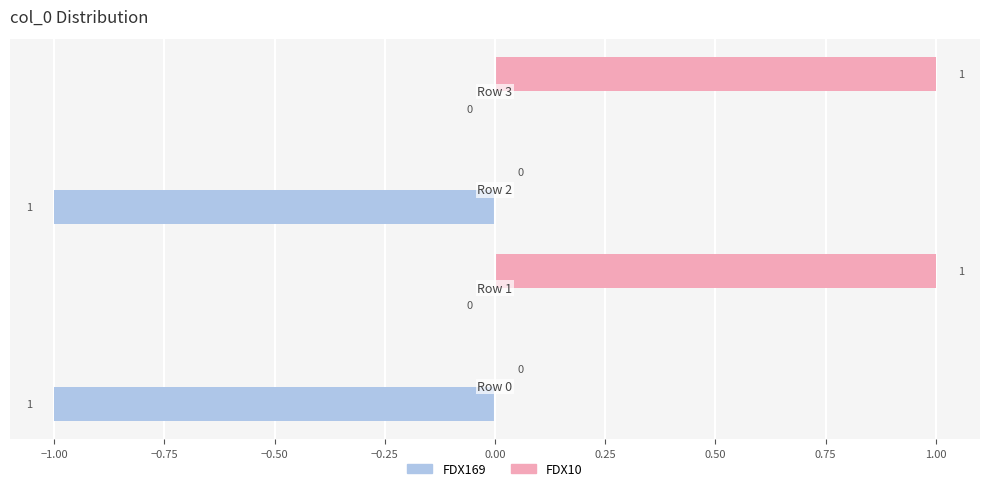

Which series has the largest total across all categories?

FDX10